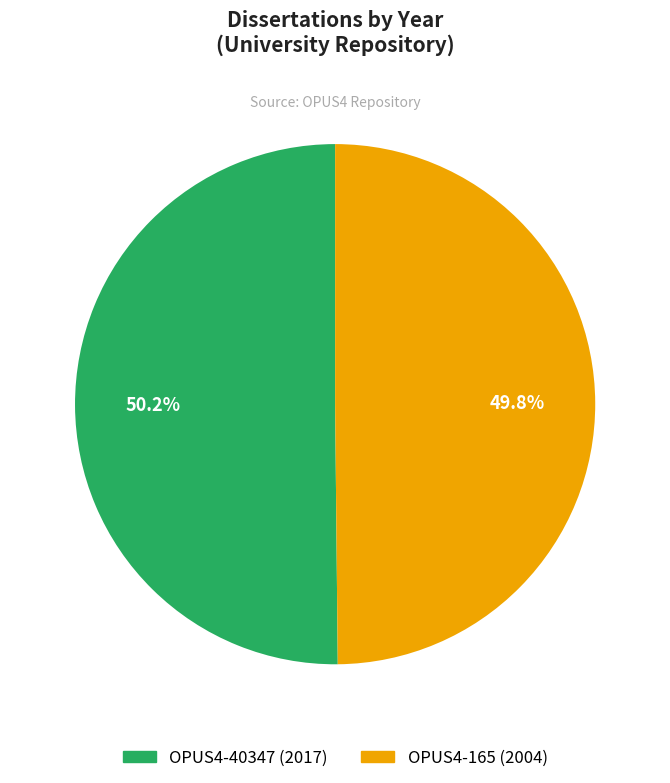

True or false: OPUS4-165 accounts for 55% of the total.

False